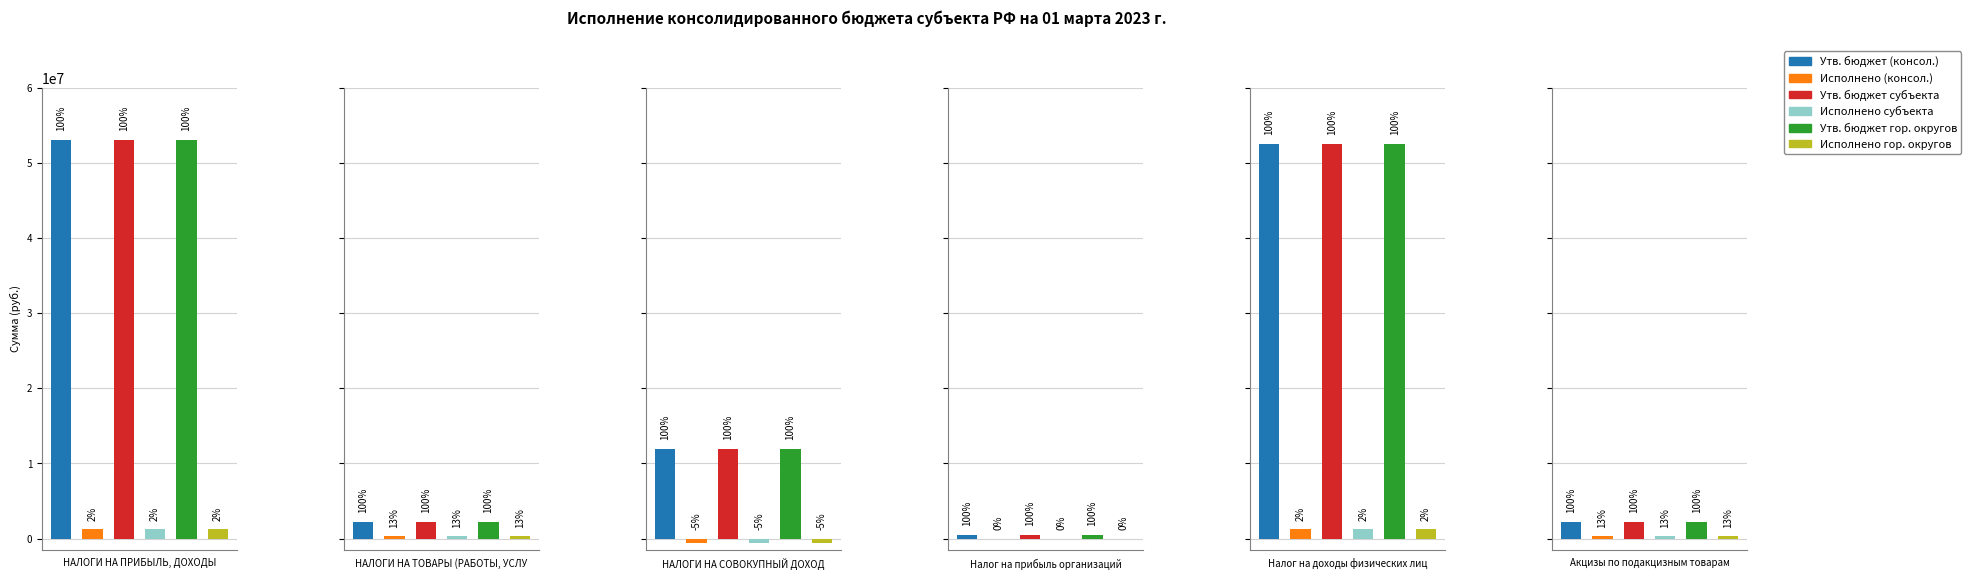

Which series changed the most between НАЛОГИ НА ТОВАРЫ (РАБОТЫ, УСЛУГИ) and НАЛОГИ НА СОВОКУПНЫЙ ДОХОД?

Утв. бюджет (консол.)